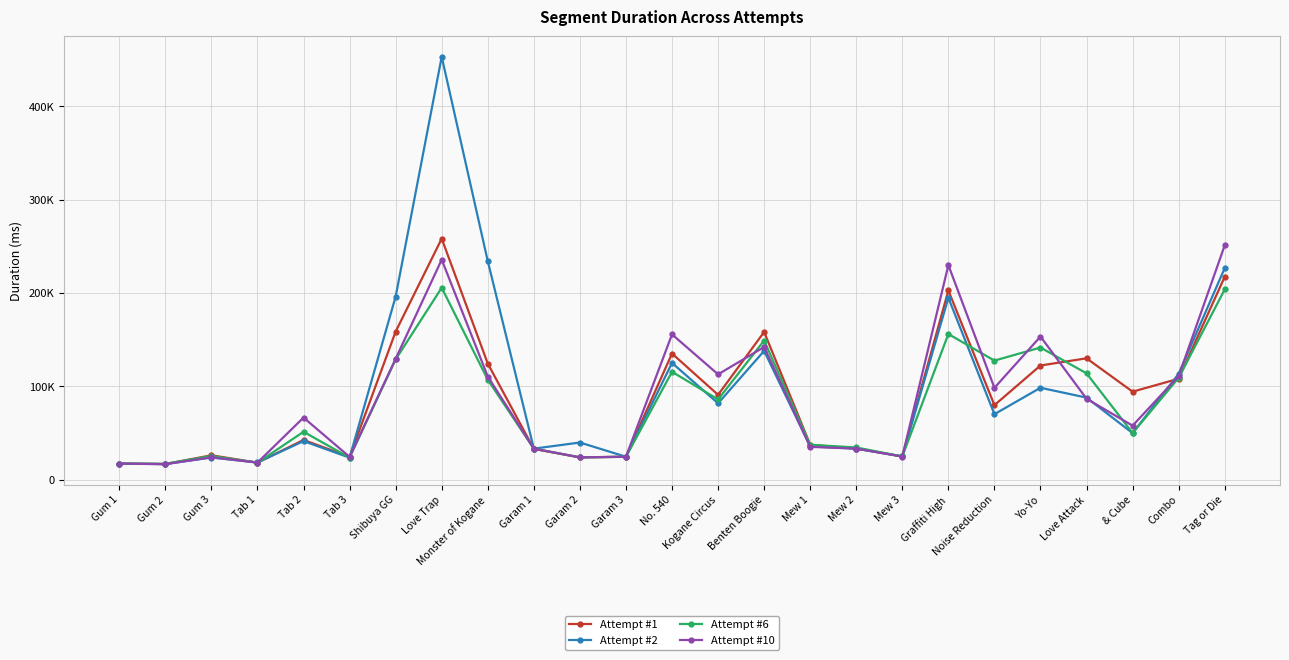

Which has a higher value, Kogane Circus or Love Attack?

Love Attack